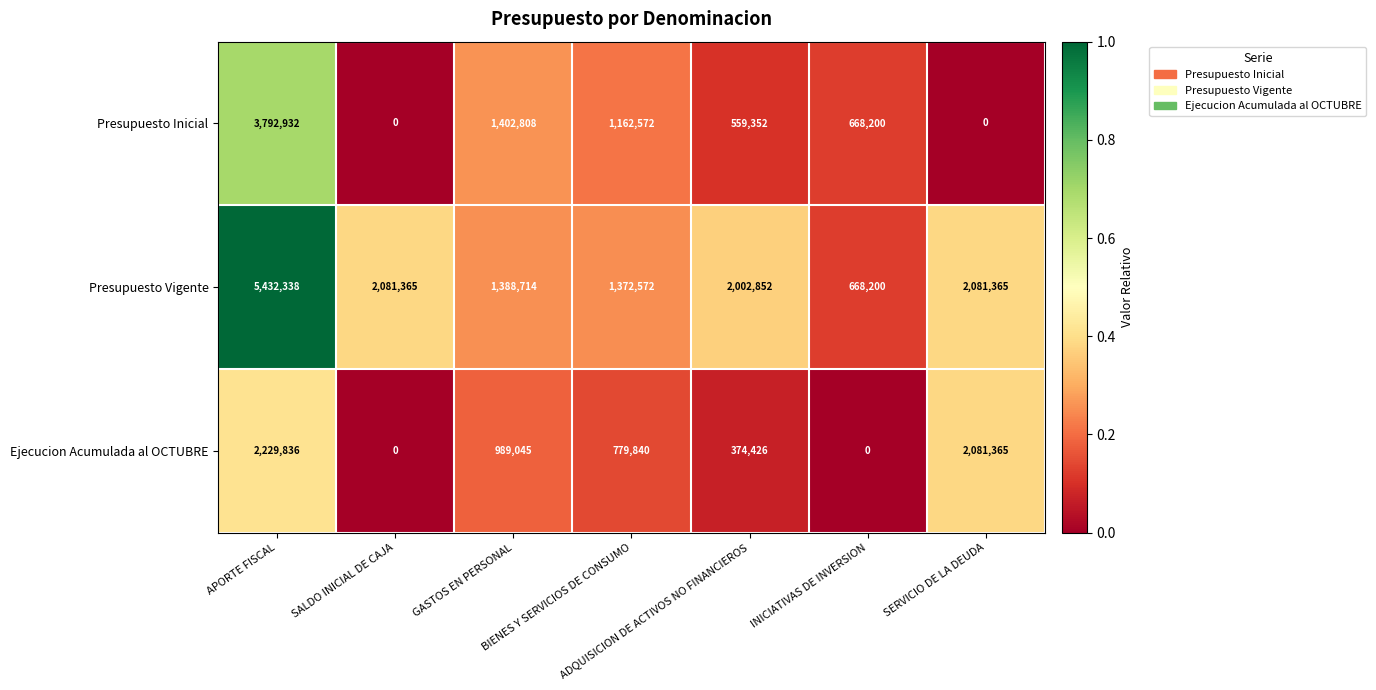

How many positive values does the Presupuesto Inicial series have?

5